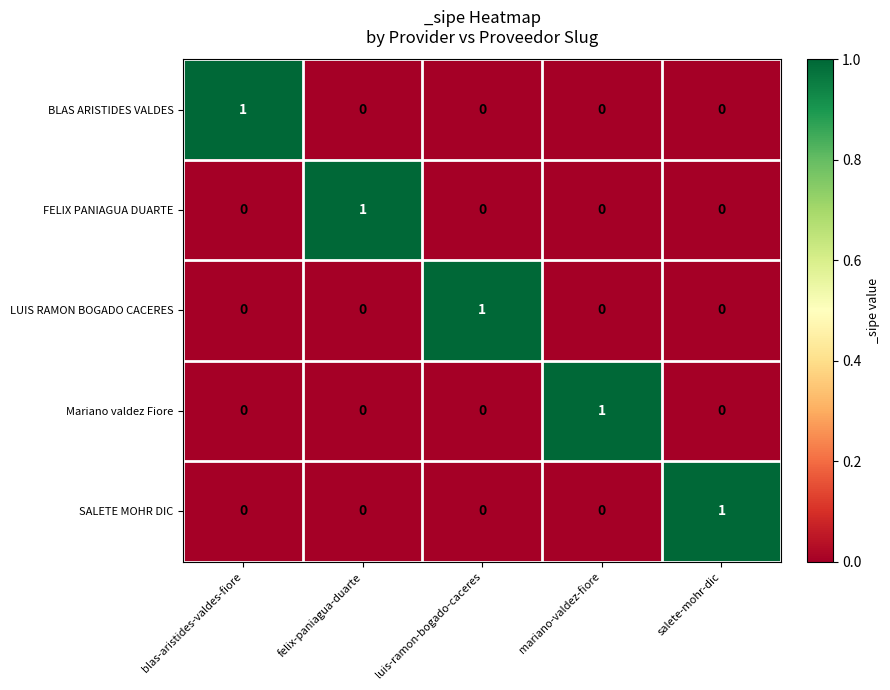

Reading left to right, what are all the values shown in this chart?

BLAS ARISTIDES VALDES: 1	0	0	0	0
FELIX PANIAGUA DUARTE: 0	1	0	0	0
LUIS RAMON BOGADO CACERES: 0	0	1	0	0
Mariano valdez Fiore: 0	0	0	1	0
SALETE MOHR DIC: 0	0	0	0	1